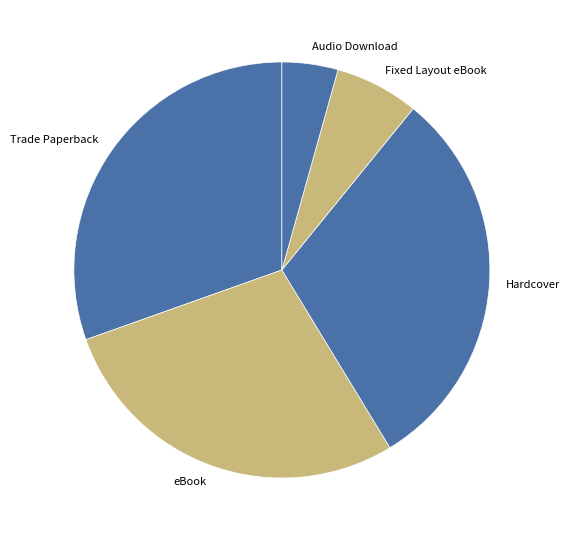

True or false: Hardcover accounts for 36% of the total.

False